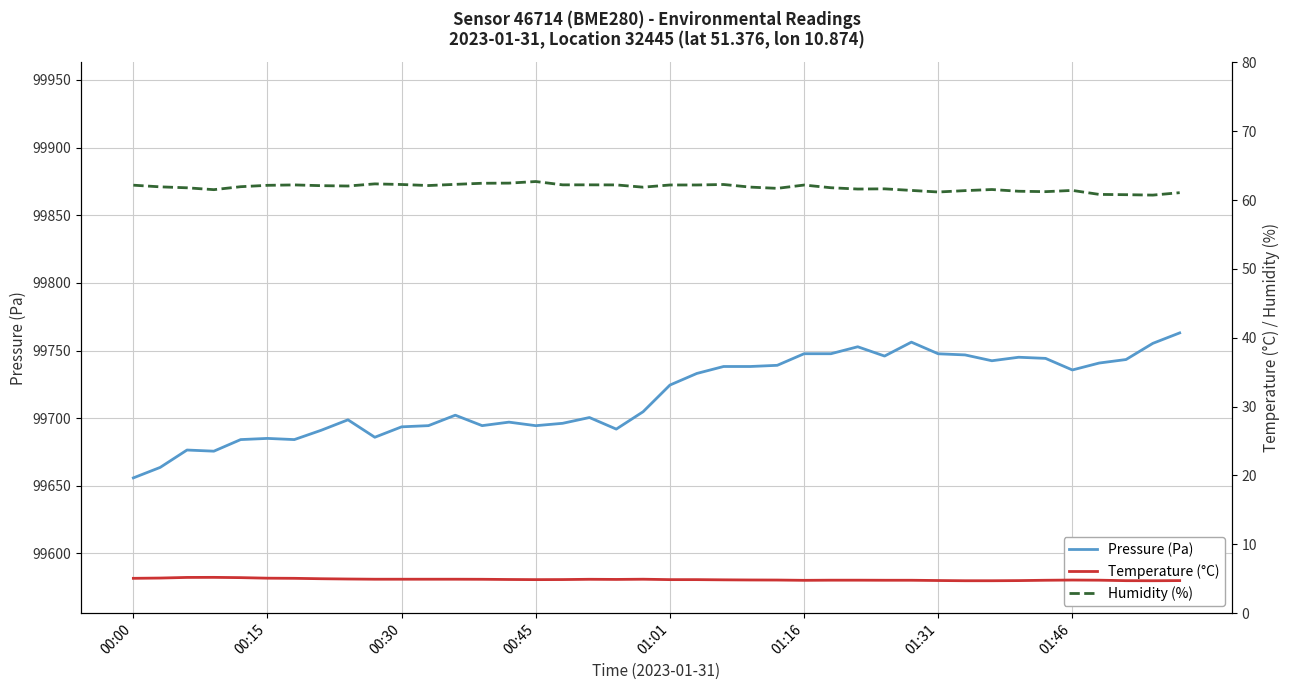

Does the chart have visible grid lines?

Yes